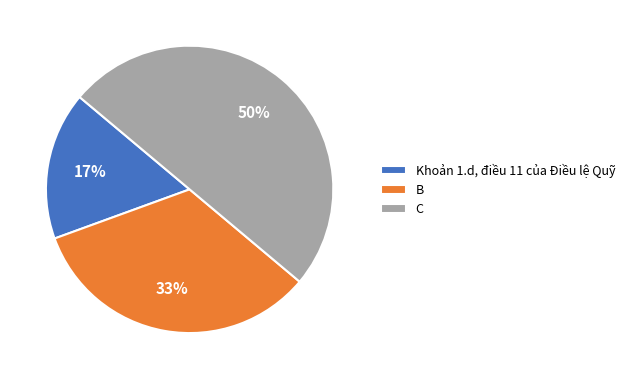

To the nearest percent, what percentage of the pie is Khoản 1.d, điều 11 của Điều lệ Quỹ?

17%